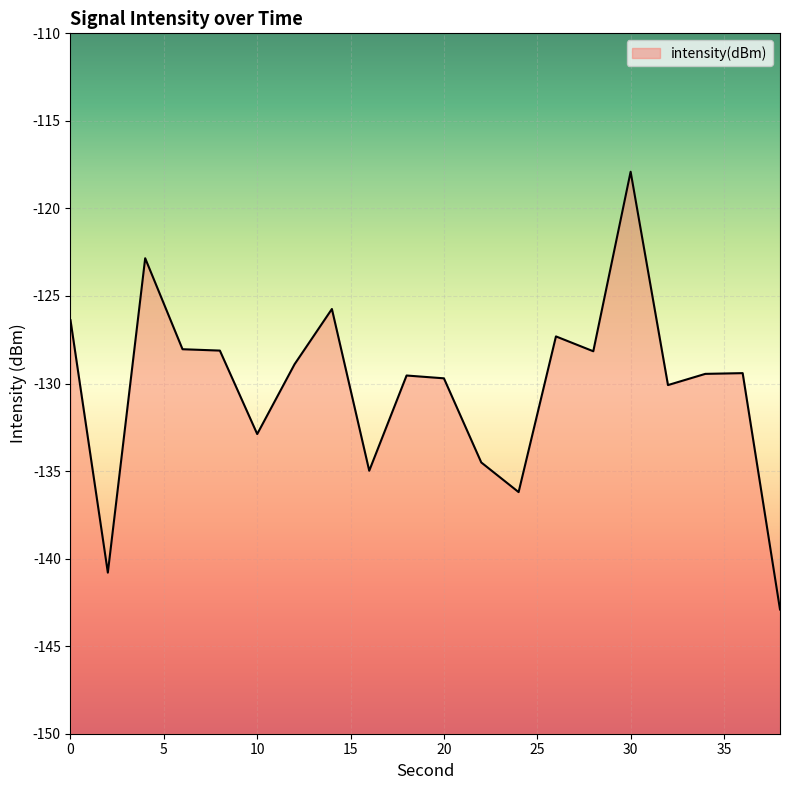

How many values are below -129?

11